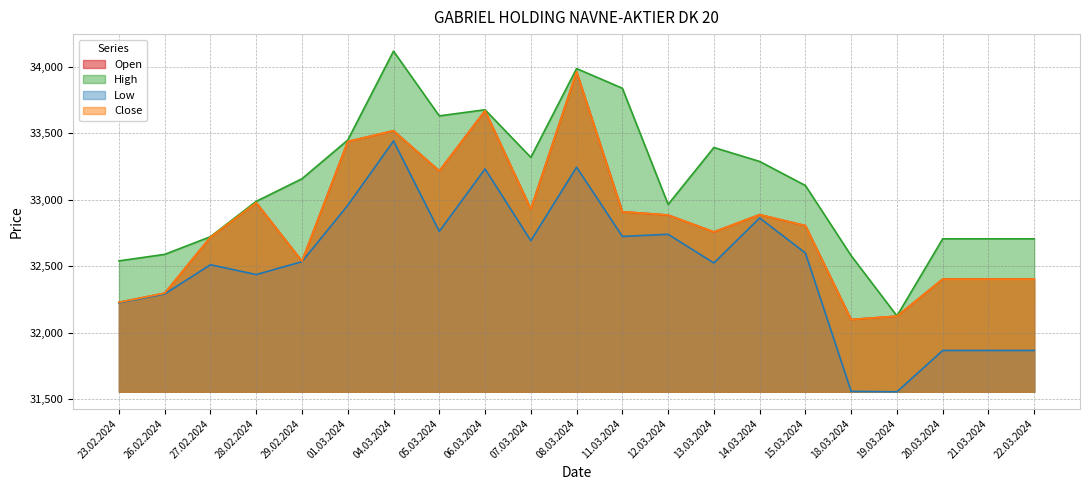

Where is the first local minimum for High?

05.03.2024